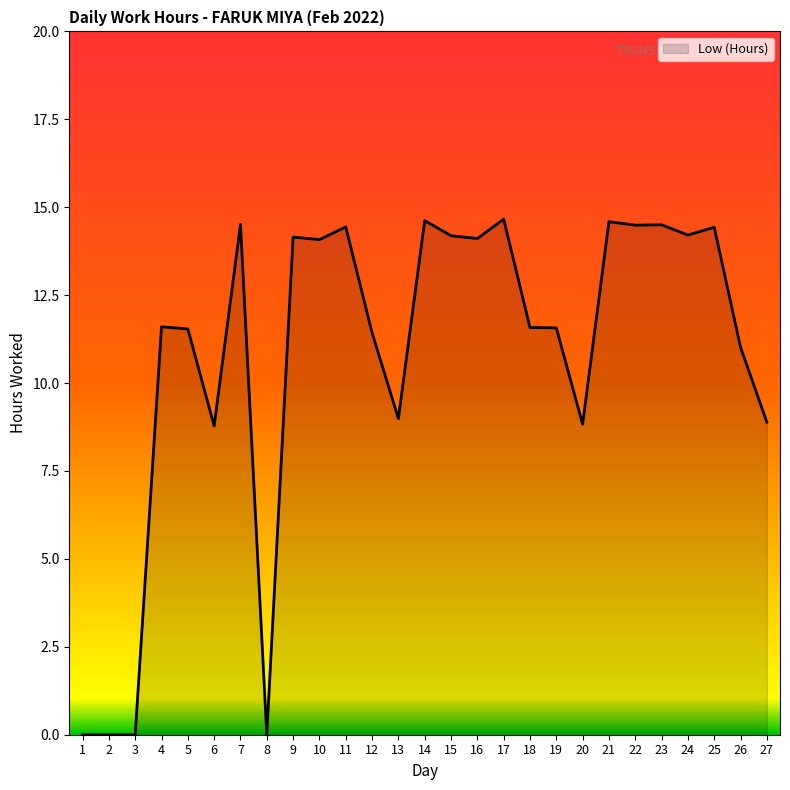

Does the chart display data point markers on the line(s)?

No